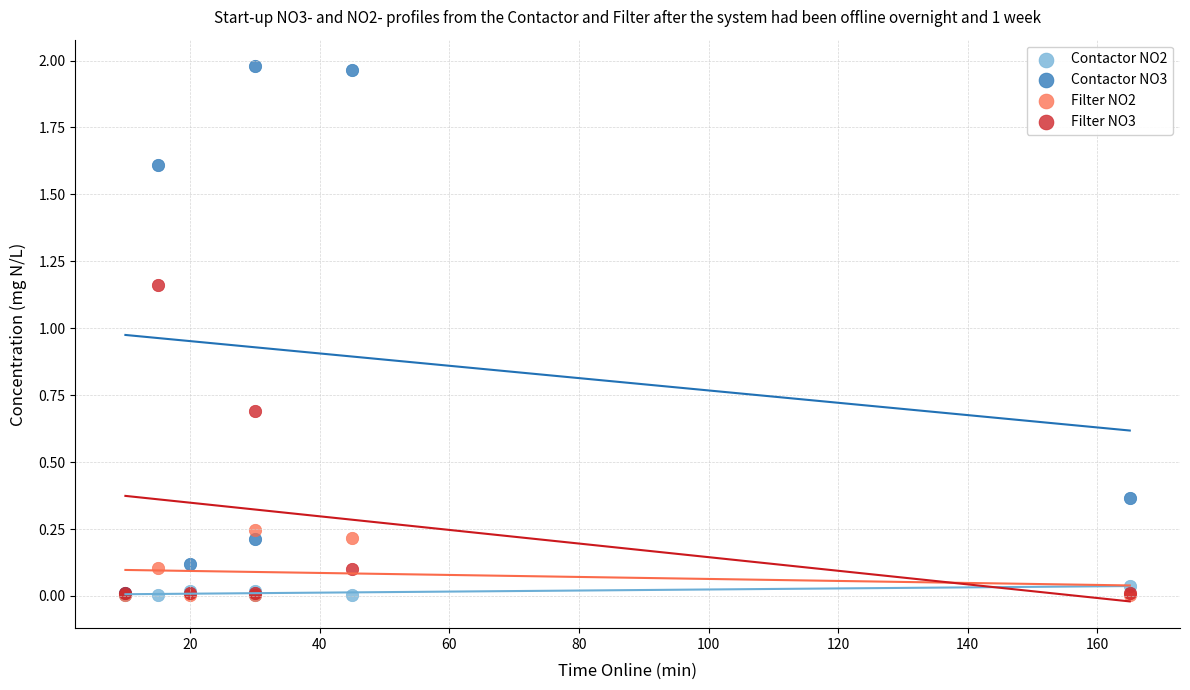

Which series has the largest Y range (max minus min)?

Contactor NO3